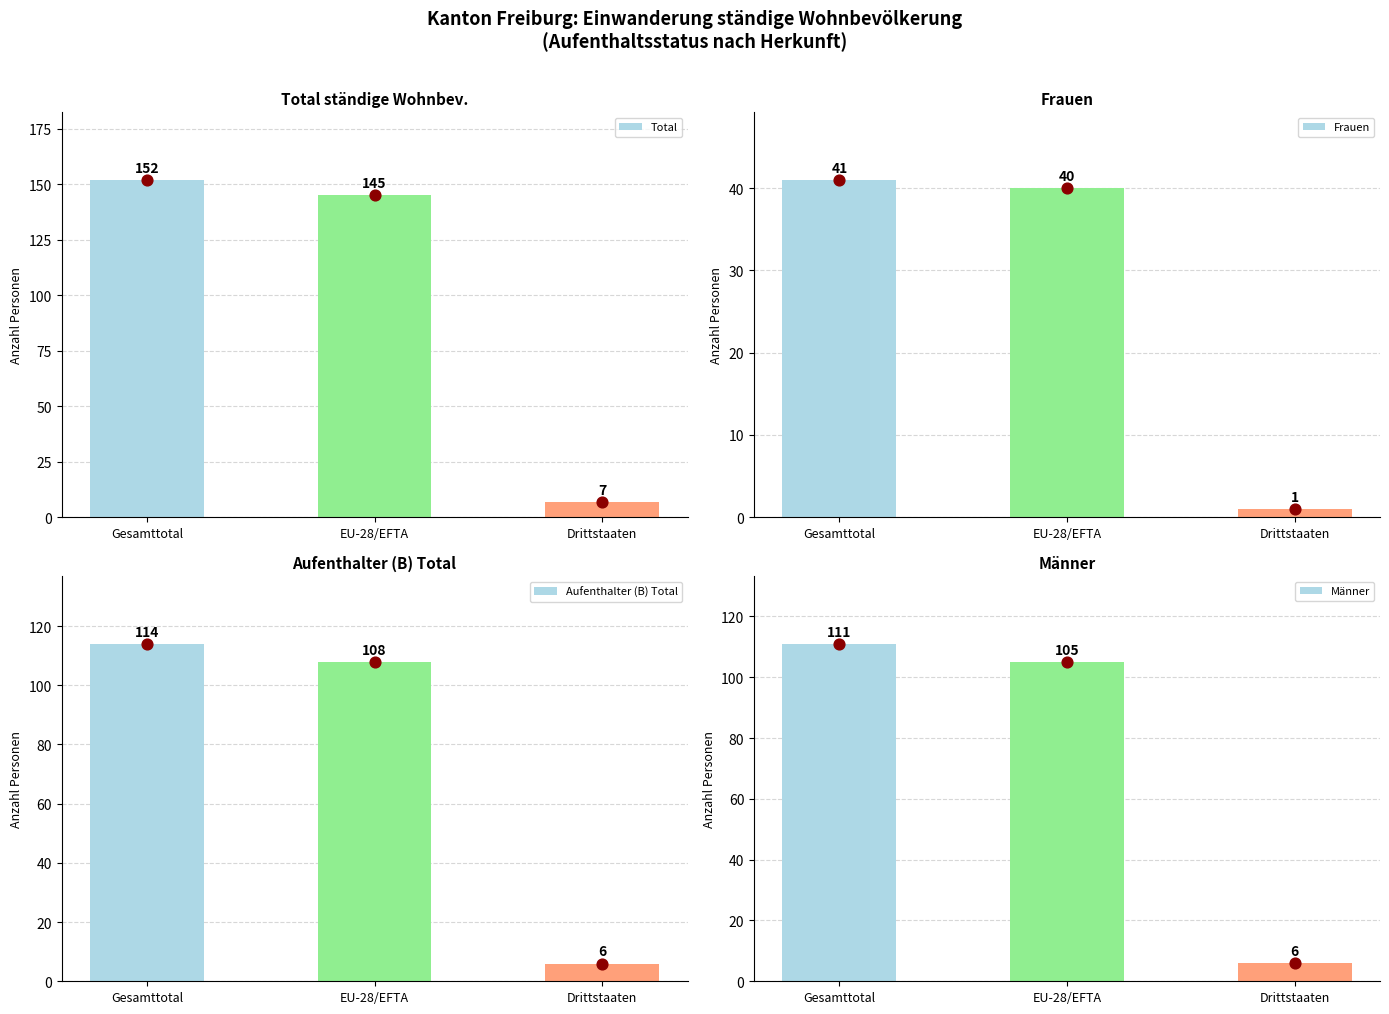

Is the value of Aufenthalter (B) Total at EU-28/EFTA greater than the value of Männer at Drittstaaten?

Yes